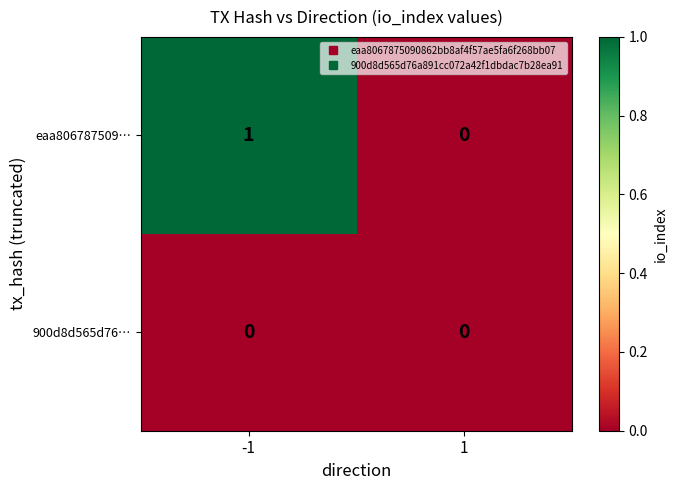

Is it true that 900d8d565d76… equals 0 at 1?

True